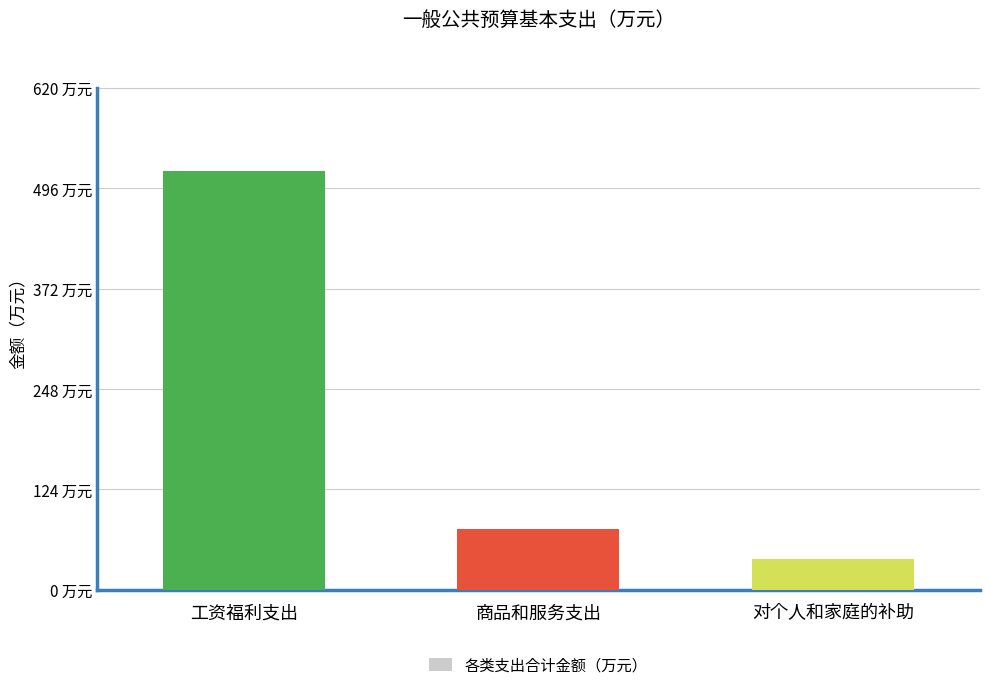

List the labels in order of value, largest first.

工资福利支出, 商品和服务支出, 对个人和家庭的补助